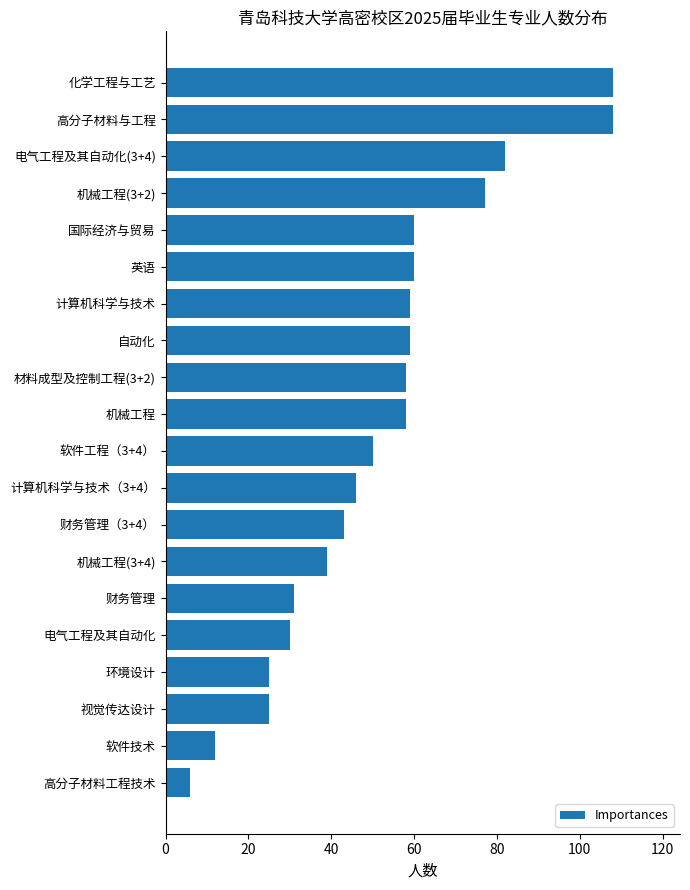

Reading bottom to top, transcribe all the data shown in this chart.

6	12	25	25	30	31	39	43	46	50	58	58	59	59	60	60	77	82	108	108